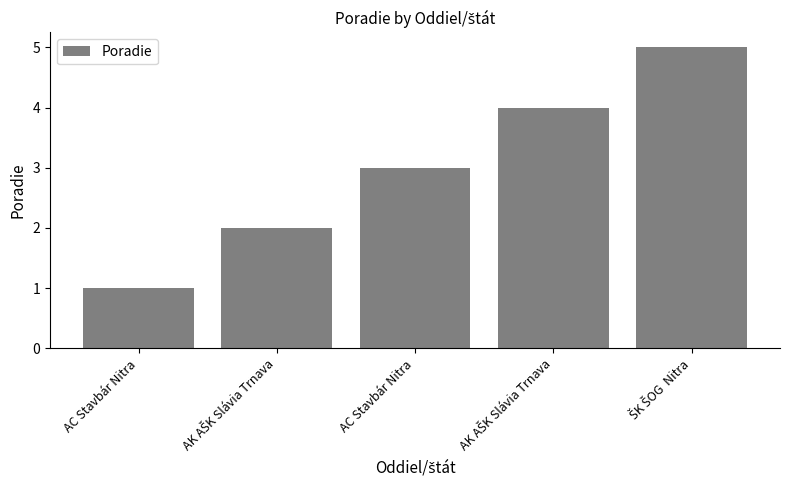

Reading left to right, extract all data points from this chart.

1	2	3	4	5